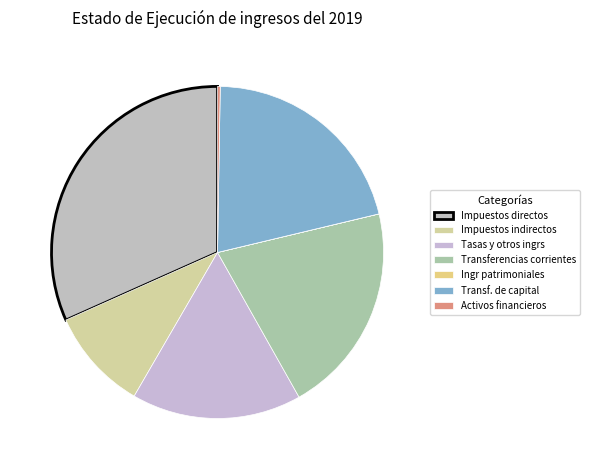

To the nearest percent, what is the combined percentage of Tasas y otros ingrs and Transferencias corrientes?

37%